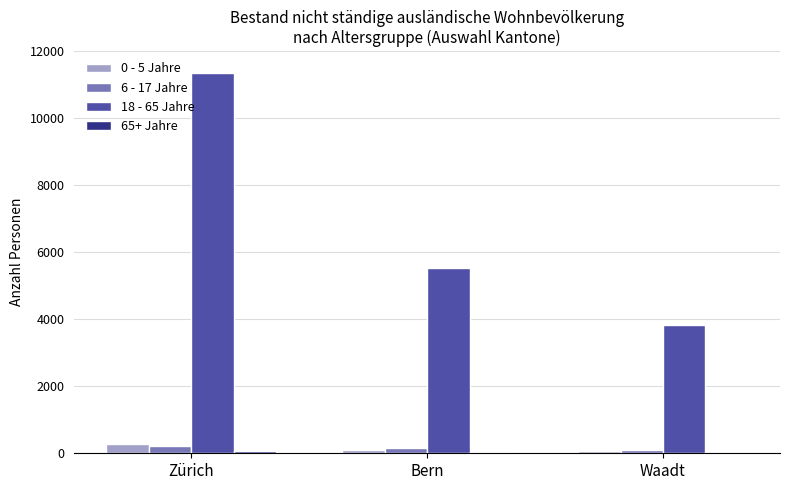

The 18 - 65 Jahre series shows 3819 at Waadt. True or false?

True